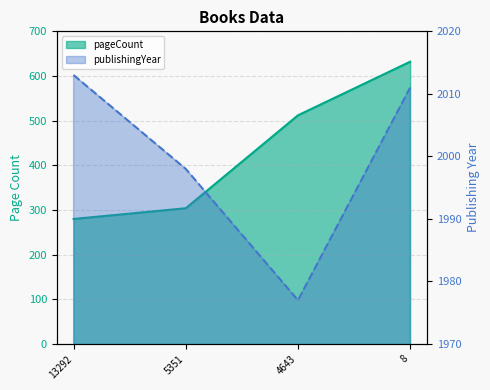

Which series has the widest spread of values?

pageCount